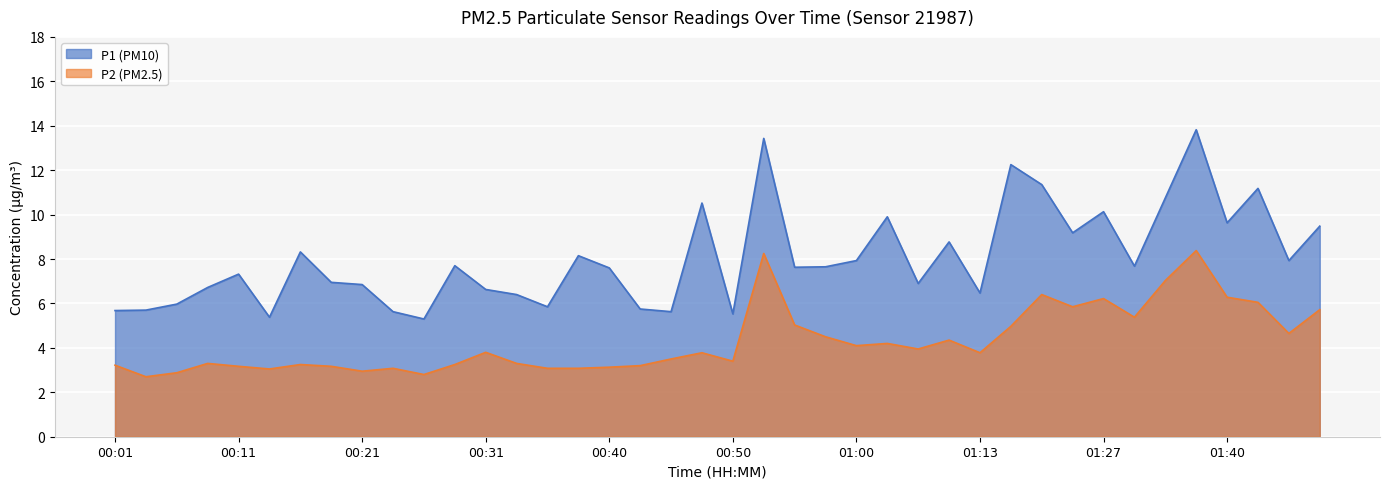

Reading left to right, what are all the values shown in this chart?

P1: 5.7	5.7	6.0	6.7	7.3	5.4	8.3	7.0	6.8	5.6	5.3	7.7	6.6	6.4	5.8	8.2	7.6	5.8	5.6	10.5	5.5	13.4	7.6	7.7	7.9	9.9	6.9	8.8	6.5	12.2	11.3	9.2	10.1	7.7	10.8	13.8	9.6	11.2	7.9	9.5
P2: 3.2	2.7	2.9	3.3	3.2	3.0	3.2	3.2	3.0	3.1	2.8	3.2	3.8	3.3	3.1	3.1	3.1	3.2	3.5	3.8	3.4	8.2	5.0	4.5	4.1	4.2	4.0	4.3	3.8	5.0	6.4	5.8	6.2	5.4	7.0	8.4	6.3	6.0	4.7	5.7